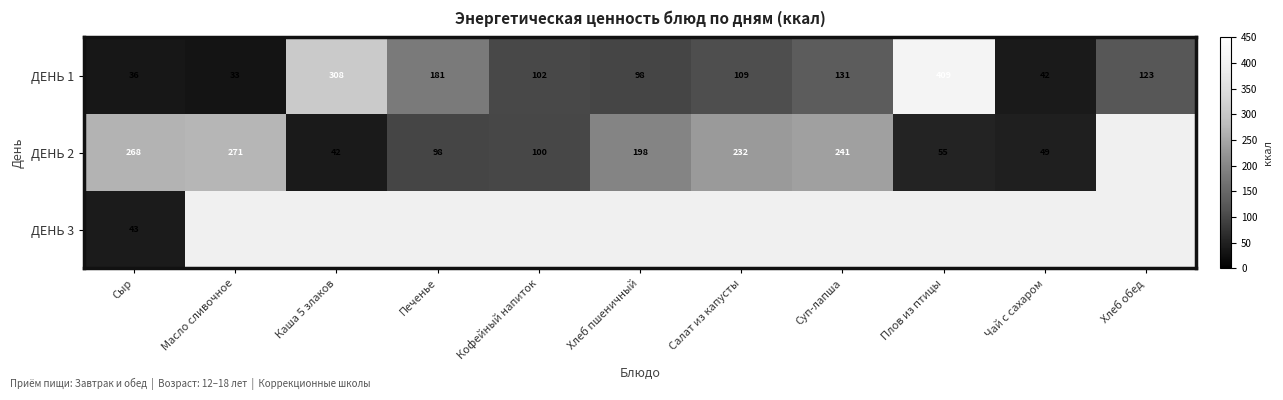

Is the value of ДЕНЬ 2 at Салат из капусты greater than the value of ДЕНЬ 1 at Салат из капусты?

Yes